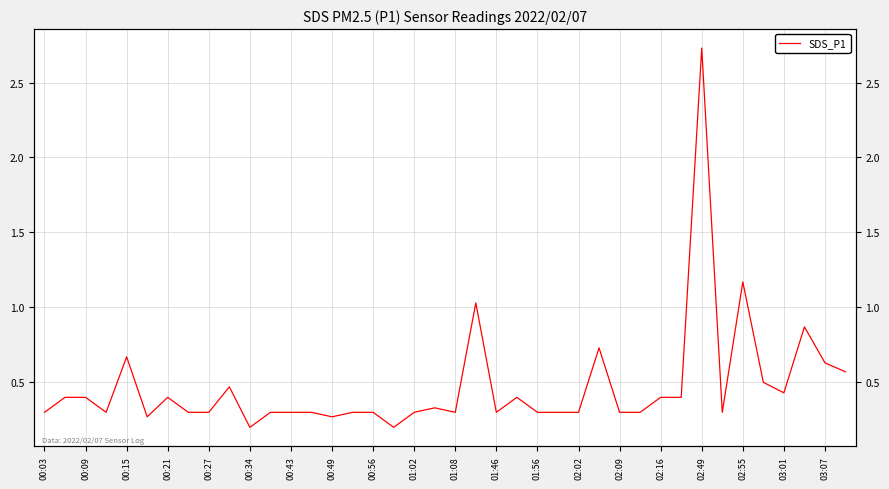

The value at 29 is 0.3. True or false?

True